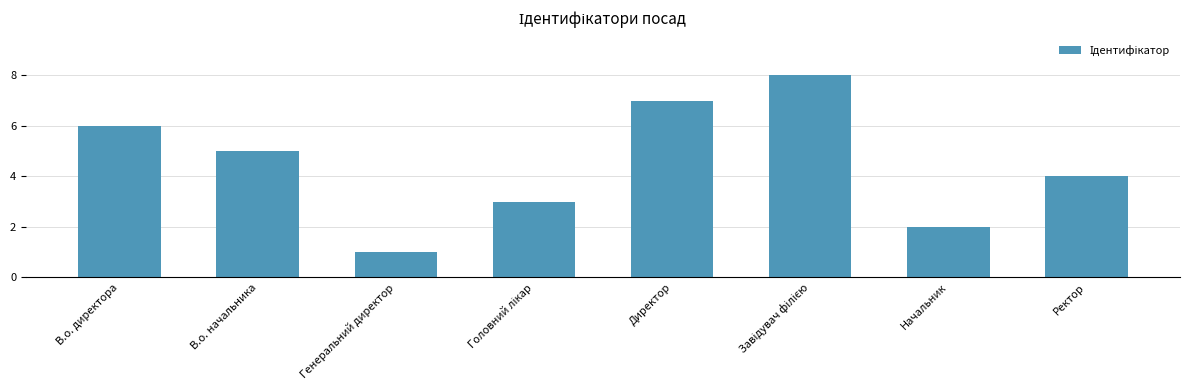

What is the sum of all values?

36